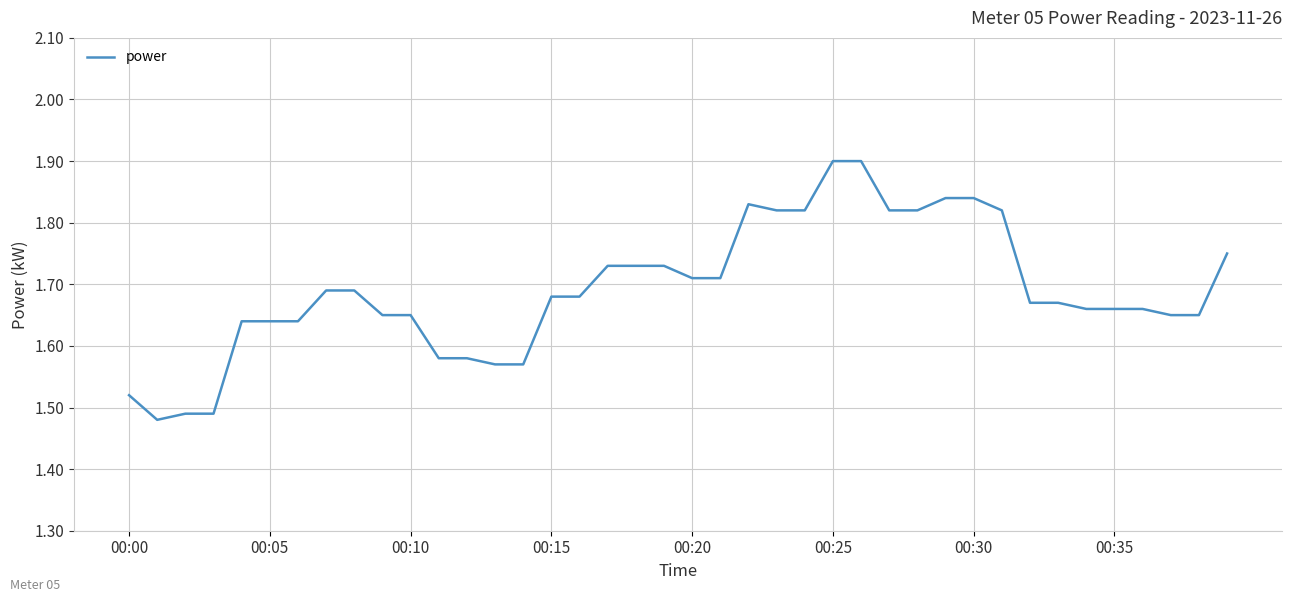

How many values are between 1 and 2?

40